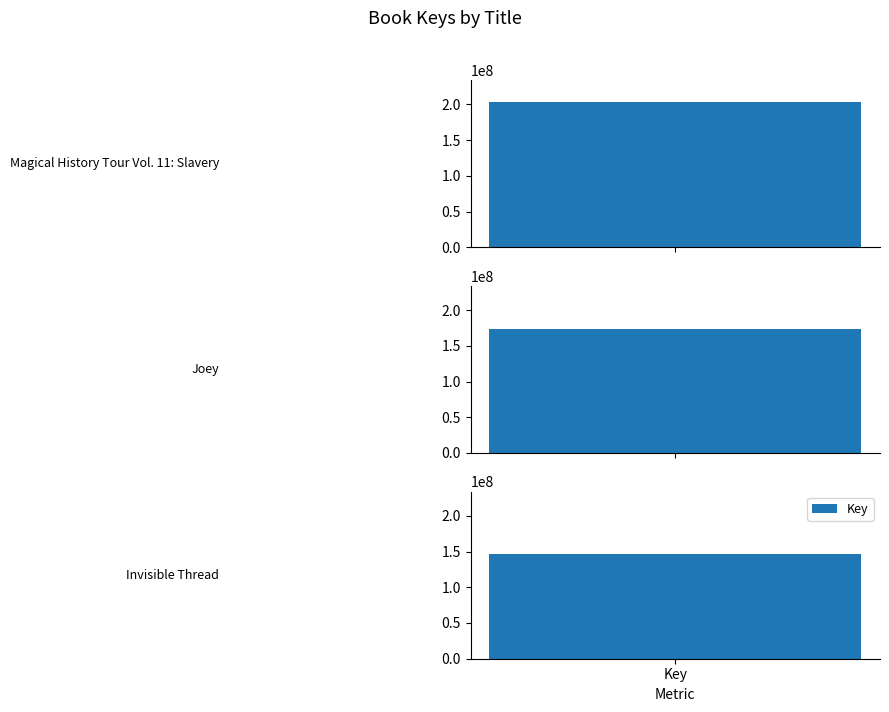

What is the difference between the maximum and minimum values?

56495657